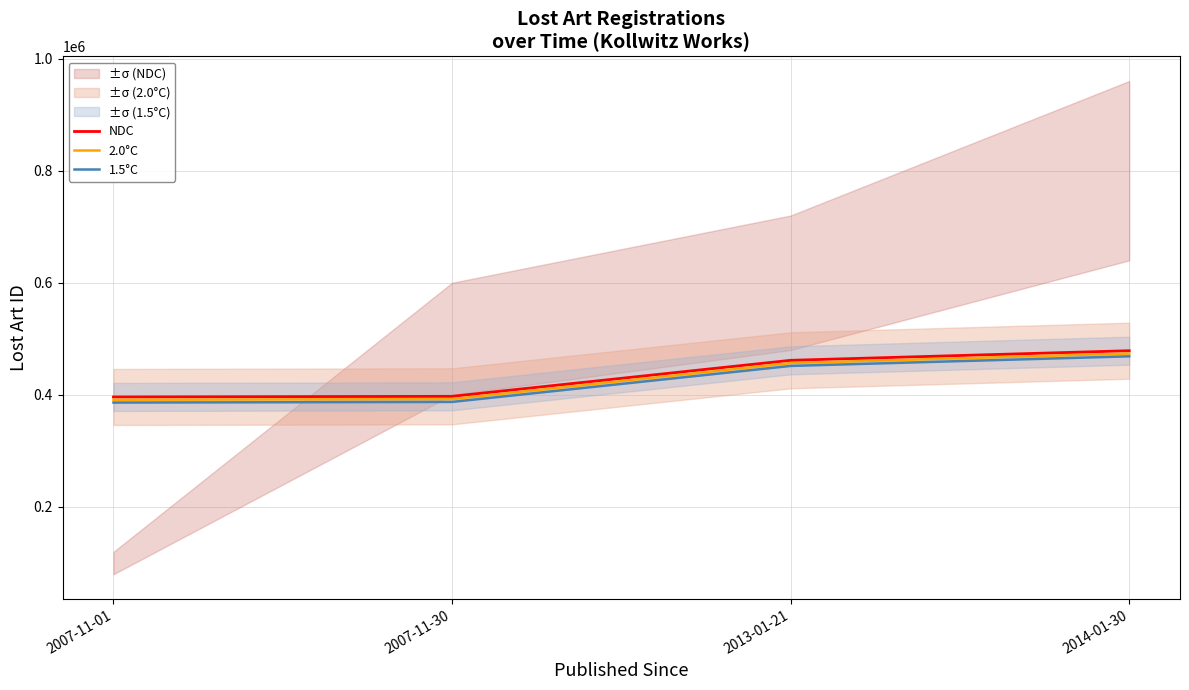

True or false: 1.5°C and NDC cross at least once.

False